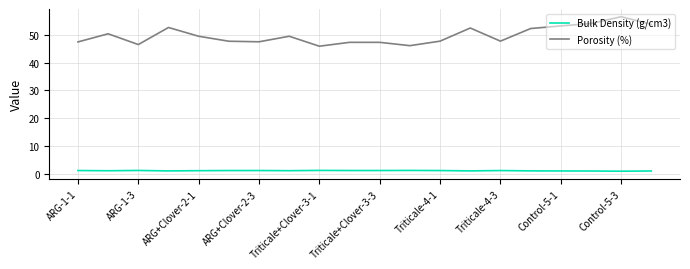

Does the chart display data point markers on the line(s)?

No